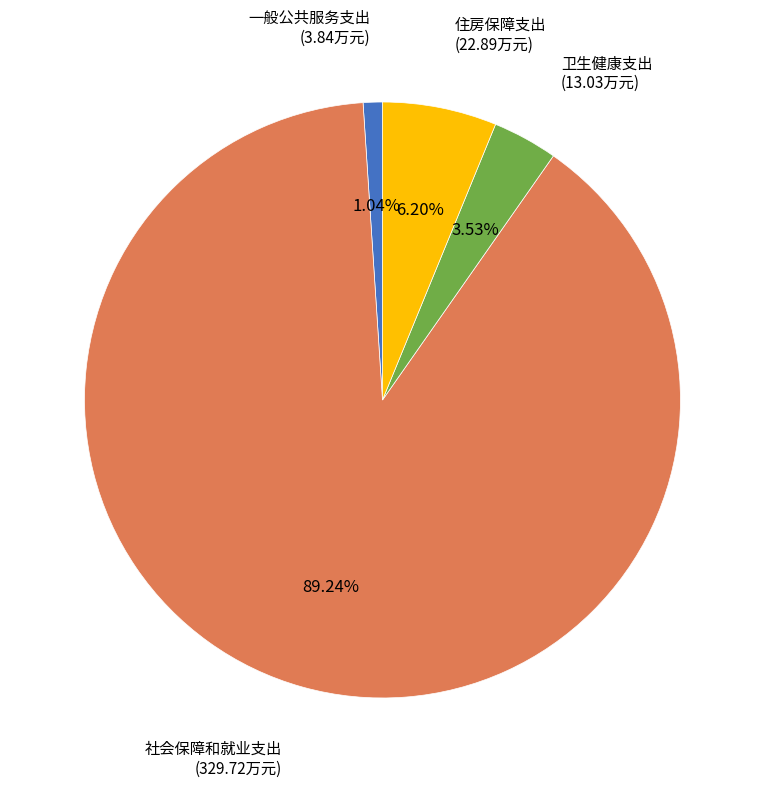

Is there a majority slice in this chart?

Yes